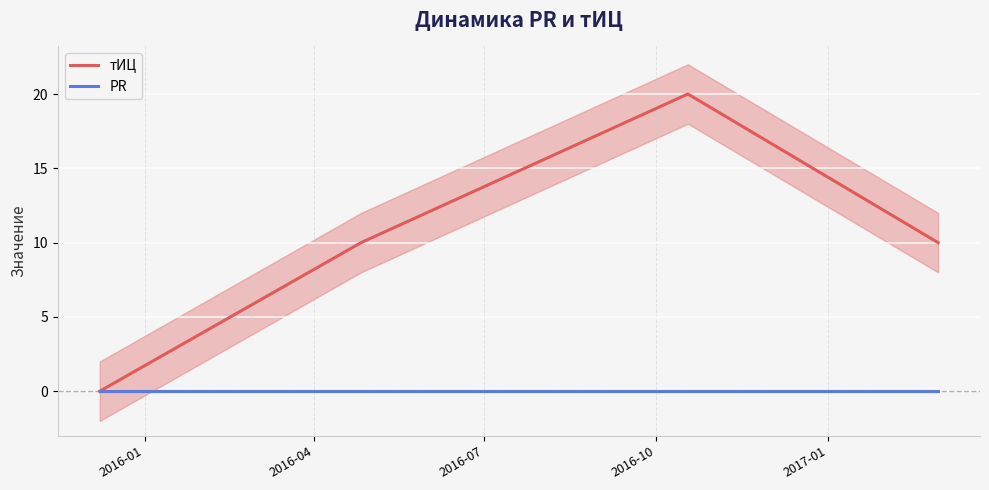

List the labels in order of PR value, largest first.

2016-01, 2016-04, 2016-07, 2016-10